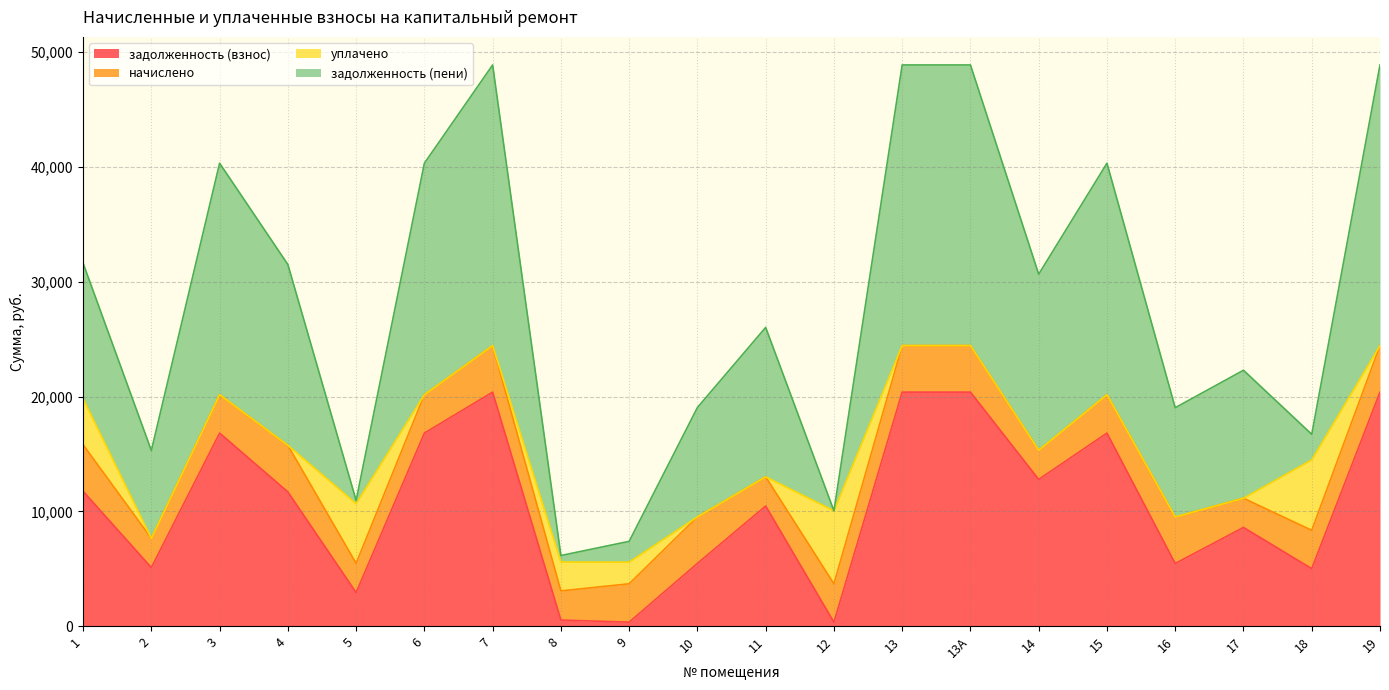

What is the maximum value for задолженность (взнос)?

20389.9